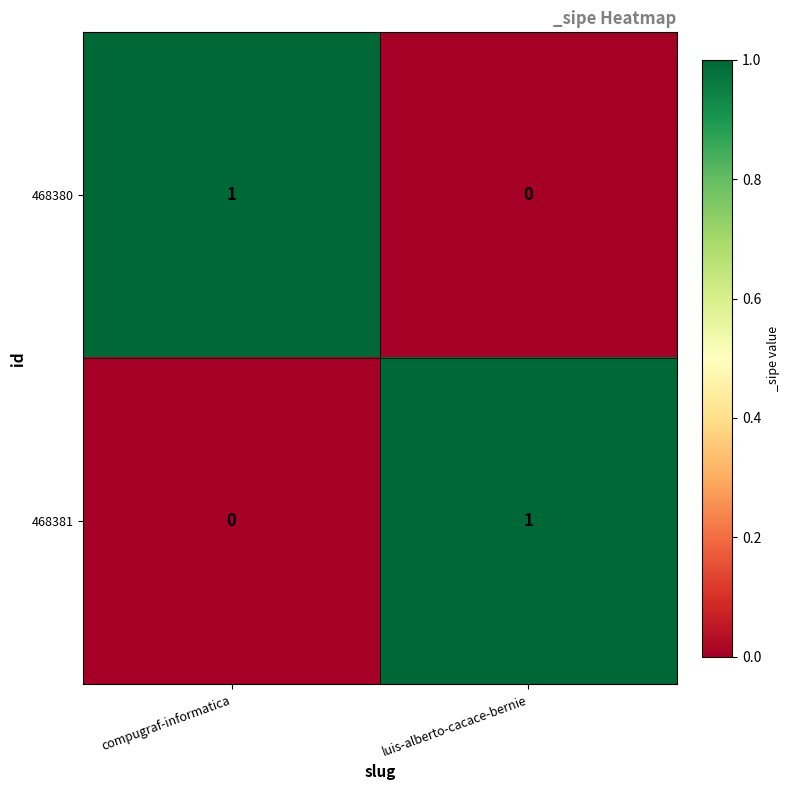

Which category has the highest value in the 468381 series?

luis-alberto-cacace-bernie